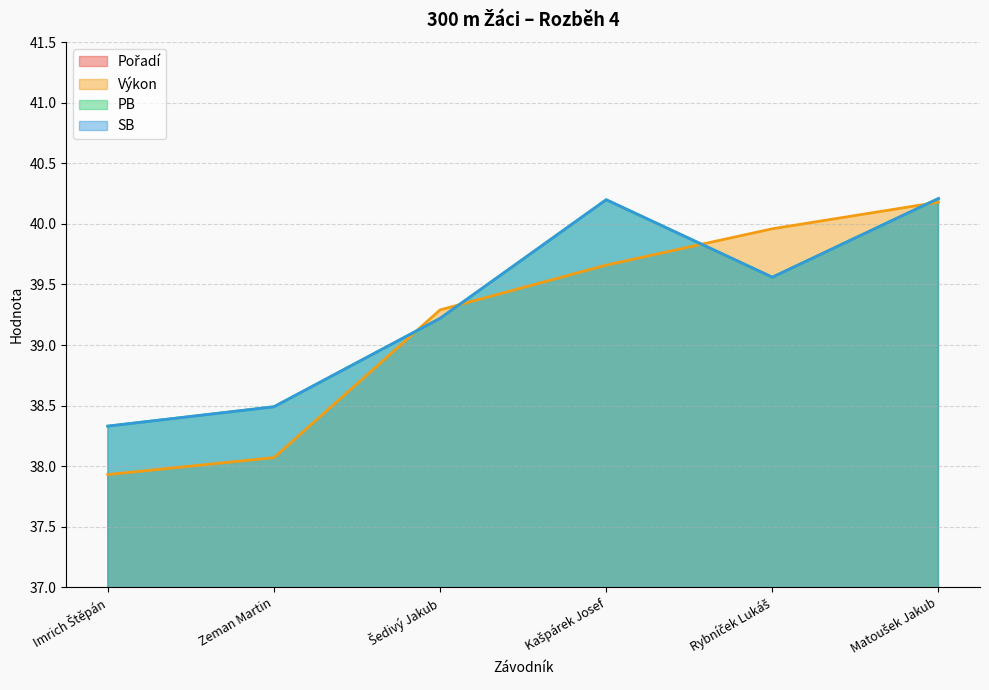

Count the number of categories in the chart.

6